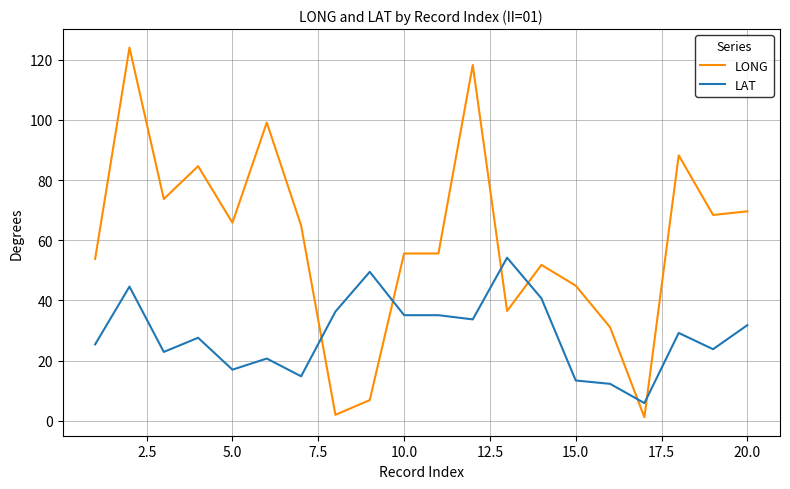

Which series has the largest total across all categories?

LONG